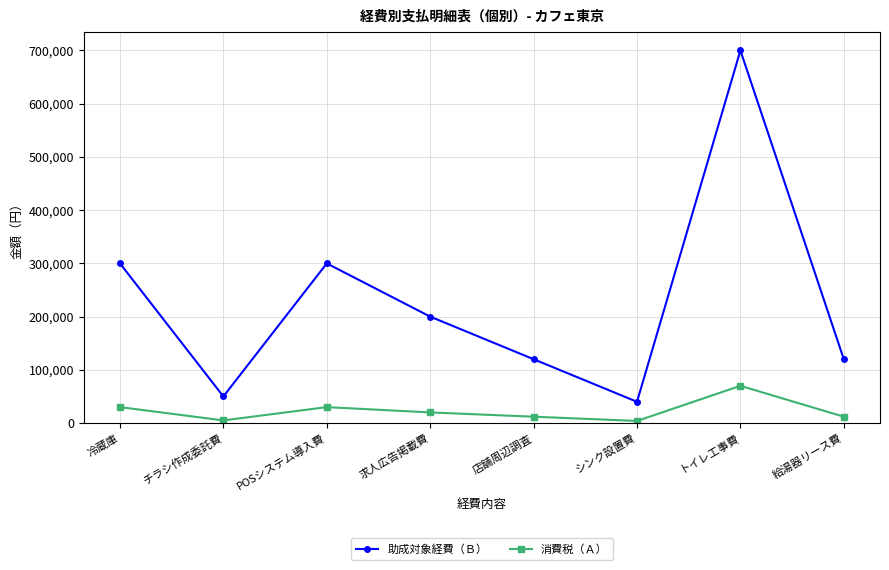

Does the chart have visible grid lines?

Yes